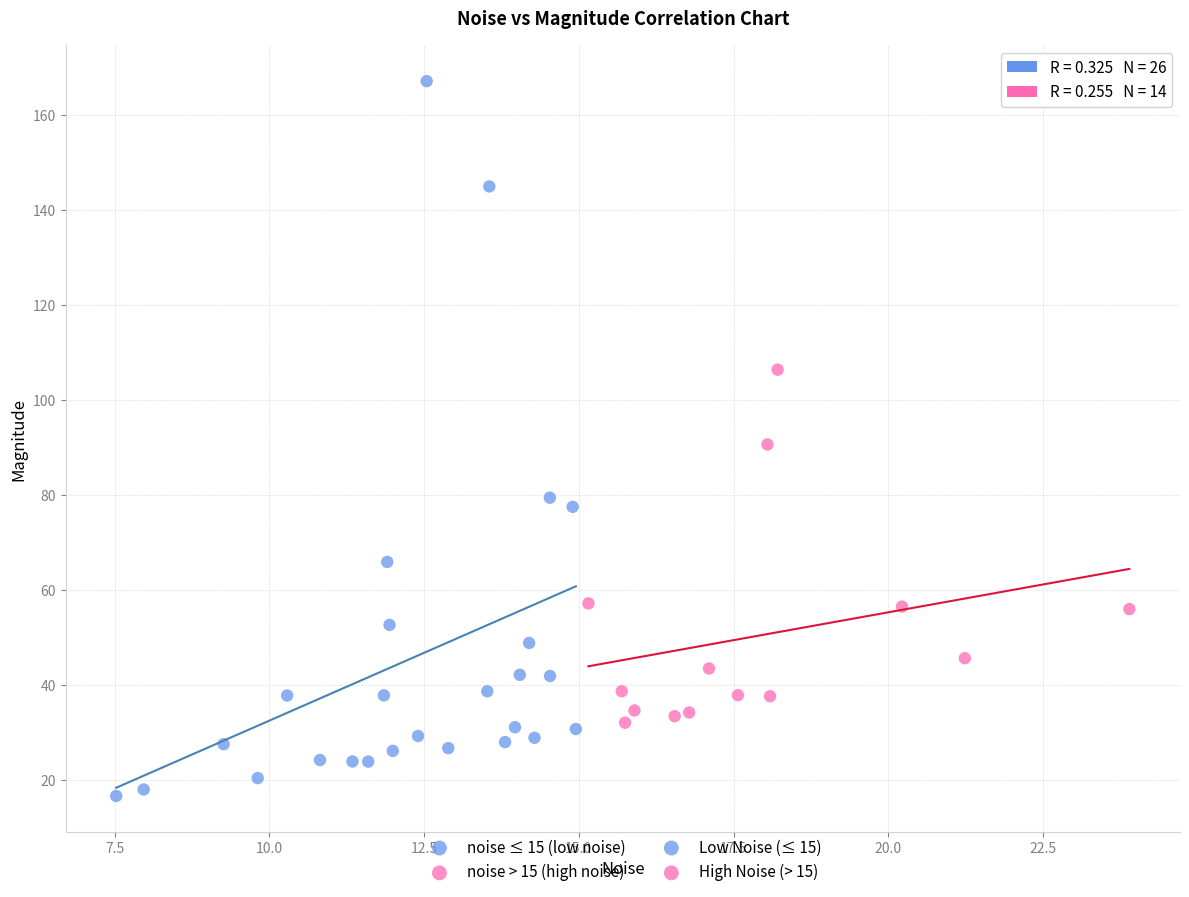

Which series has the largest Y range (max minus min)?

noise ≤ 15 (low noise)